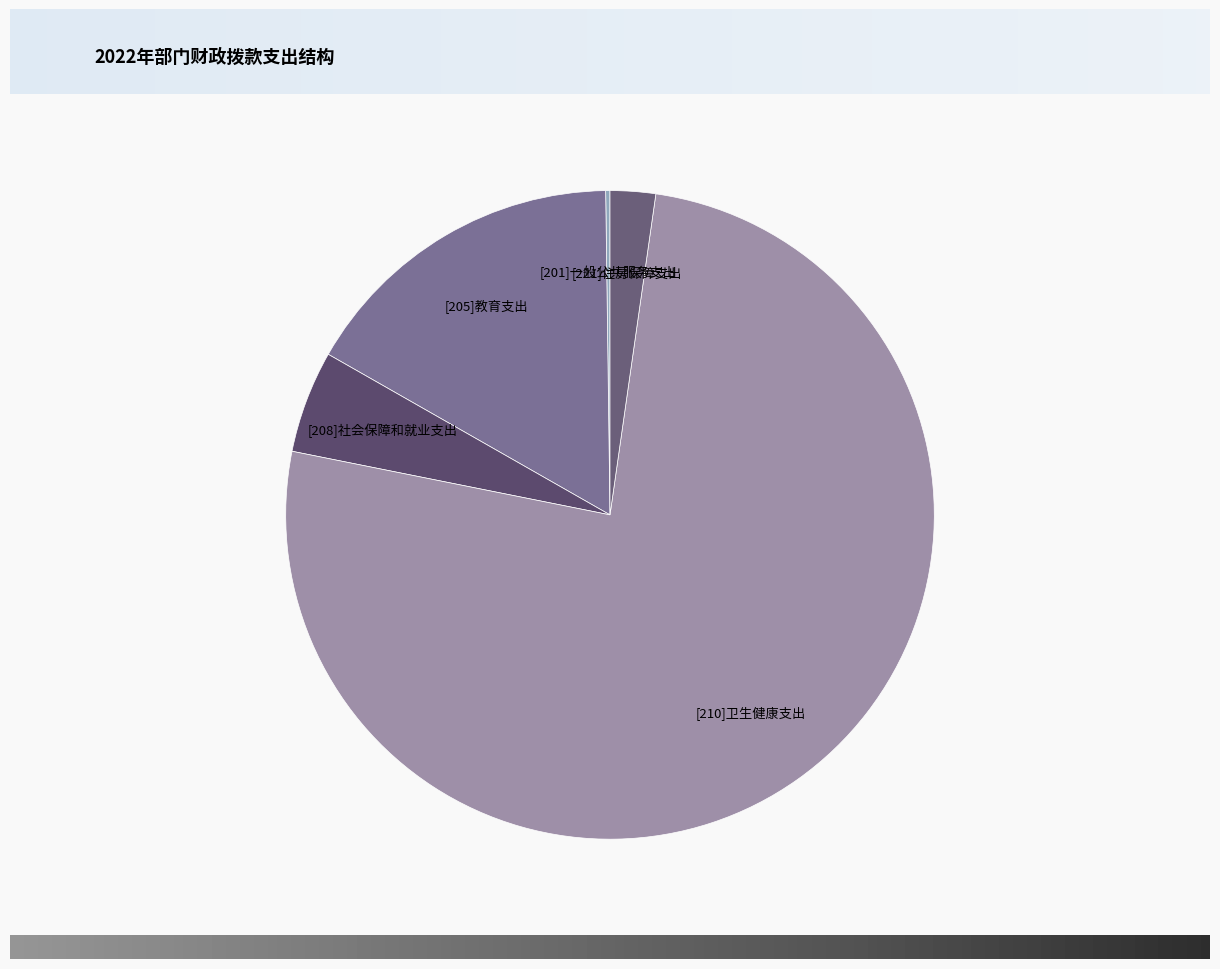

Between [205]教育支出 and [221]住房保障支出, which is larger?

[205]教育支出